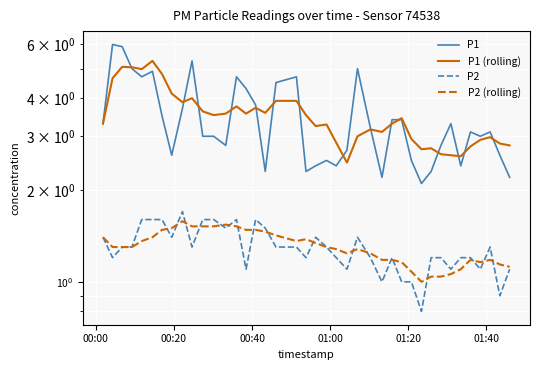

True or false: P1 (rolling) and P2 intersect in this chart.

False